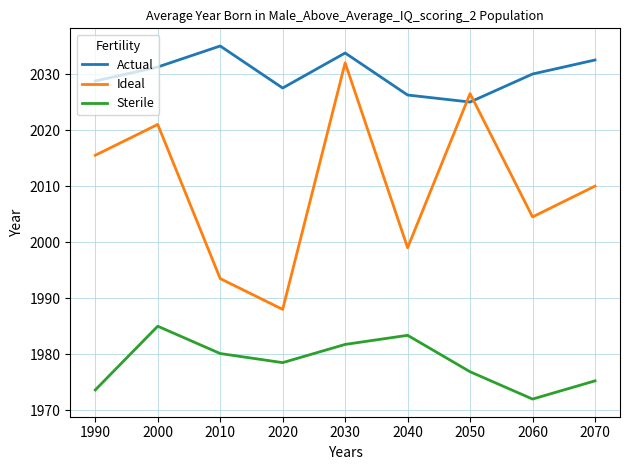

Is the value of Sterile at 2000 greater than the value of Ideal at 2030?

No